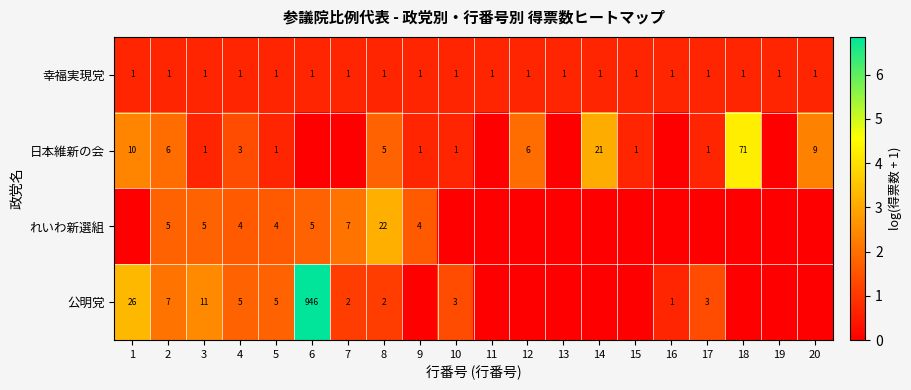

The value of れいわ新選組 at 3 is 3. True or false?

False